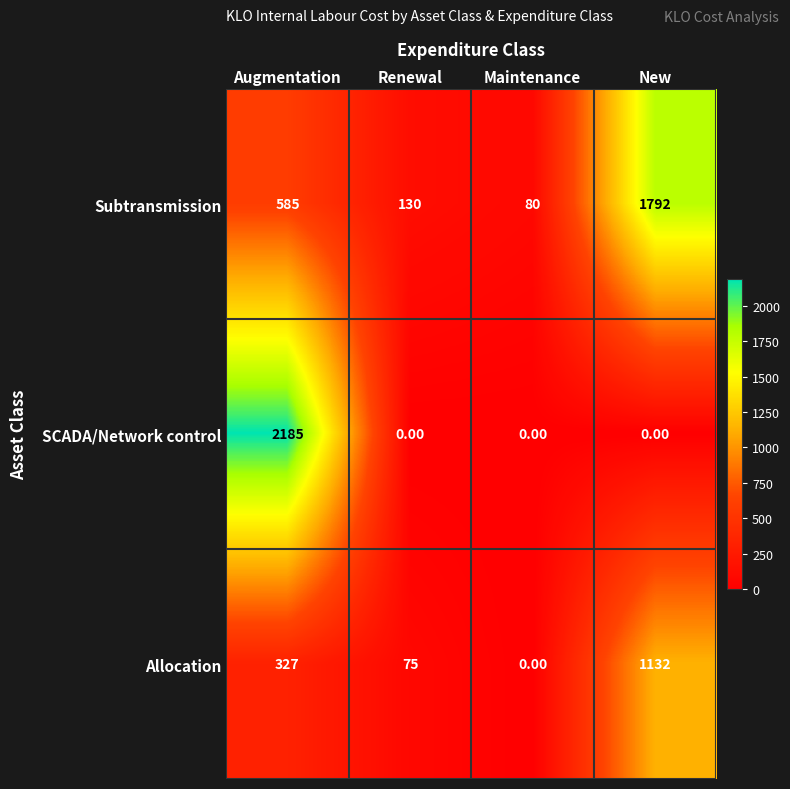

What is the difference between the maximum and minimum values in the SCADA/Network control series?

2185